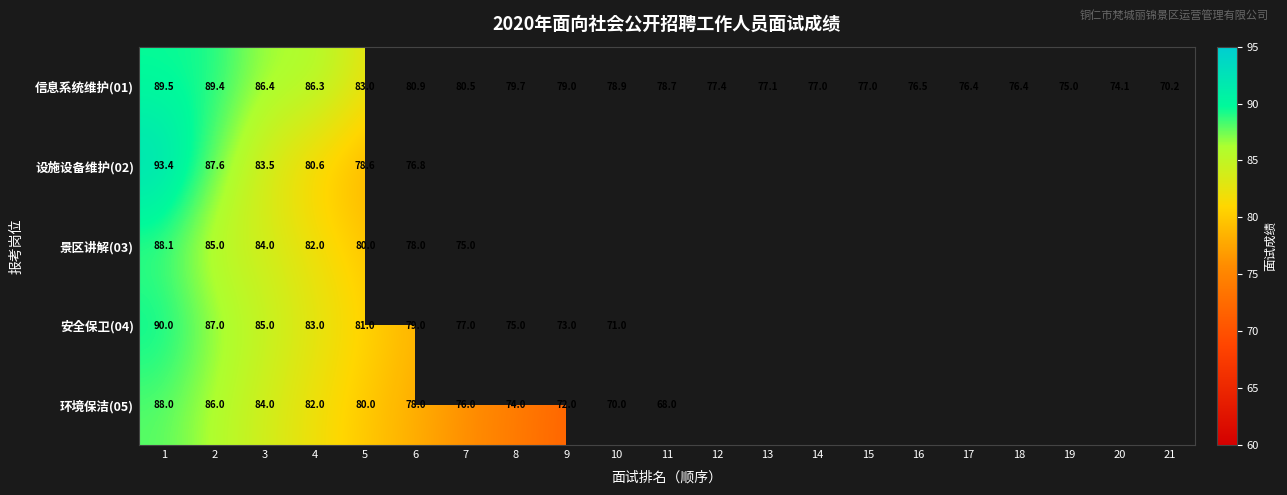

What is the difference between the maximum and second lowest values in the 信息系统维护(01) series?

15.4